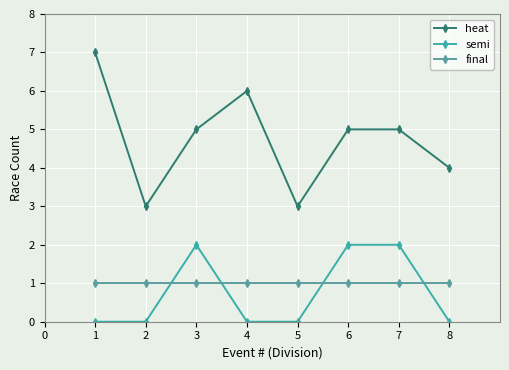

What are all the series names shown in the legend?

heat, semi, final